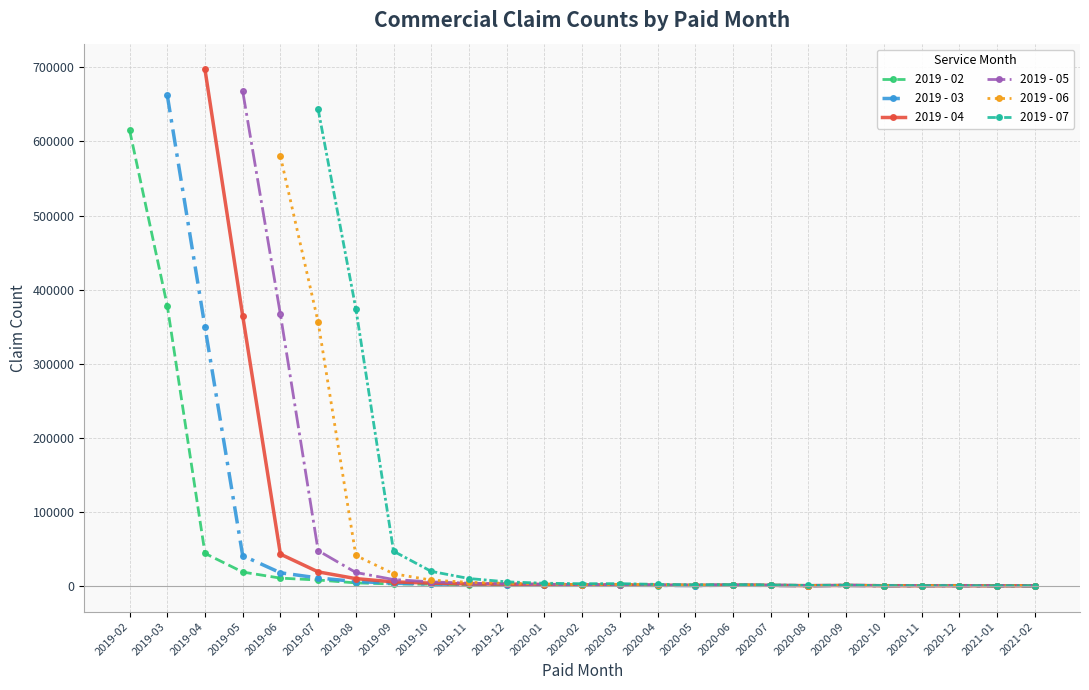

Between 2019-07 and 2019-11, which is larger?

2019-07